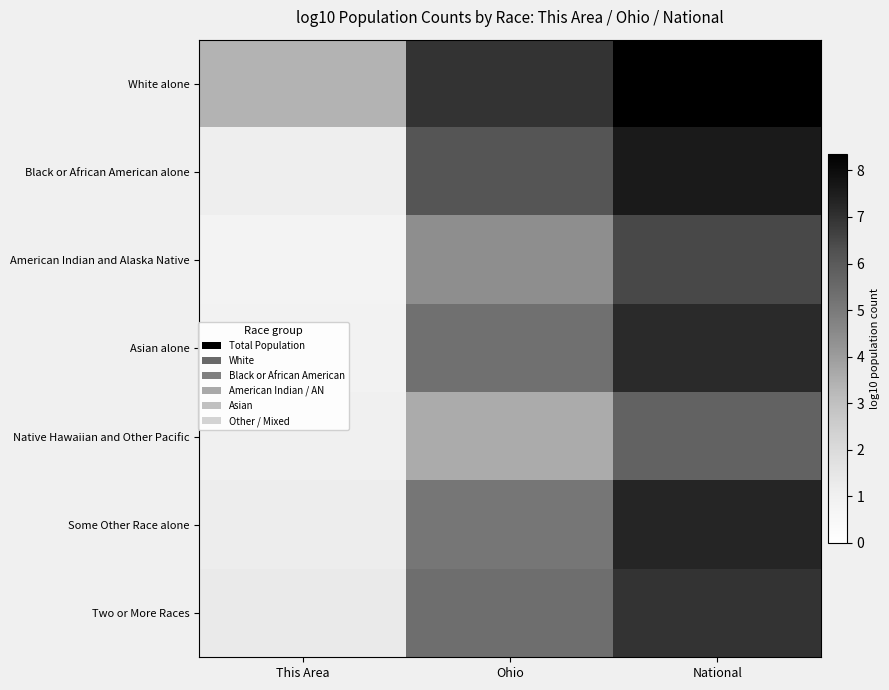

Which series changed the most between This Area and Ohio?

Black or African American alone